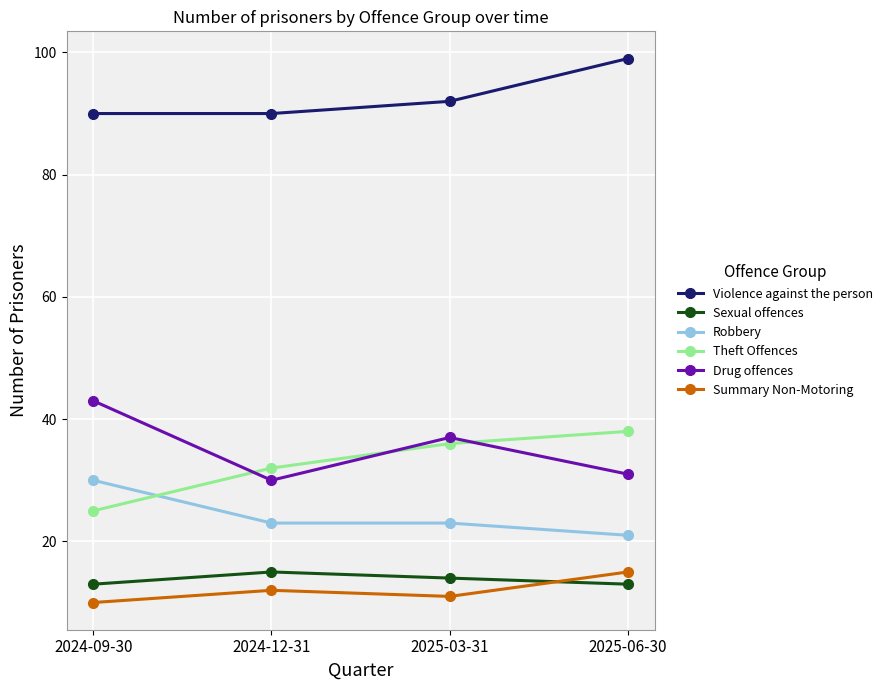

What is the total value across all series at 2024-09-30?

211